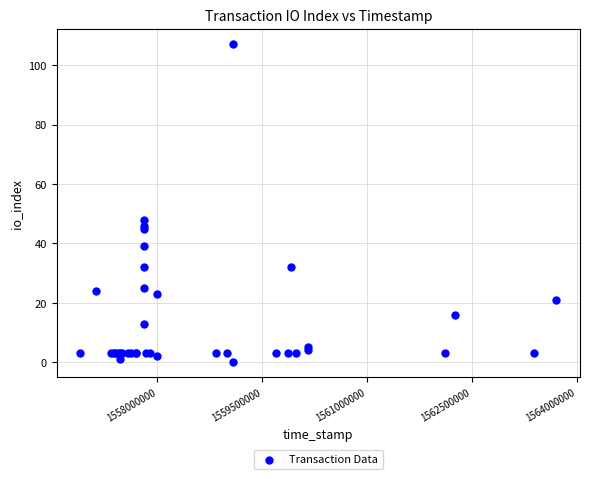

What Y value in the scatter plot is closest to 53?

48